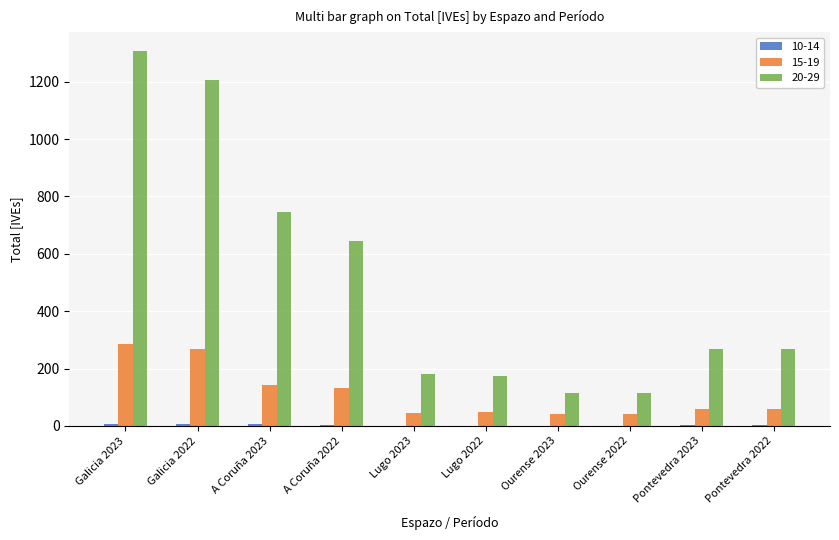

At which label does 20-29 first exceed 267?

Galicia 2023